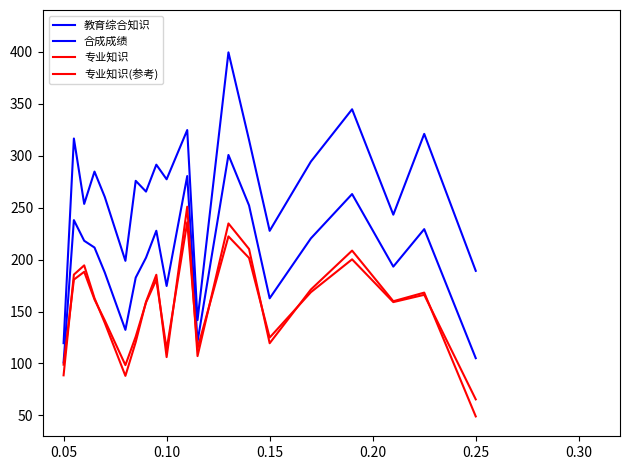

What is the greatest value displayed?

399.3